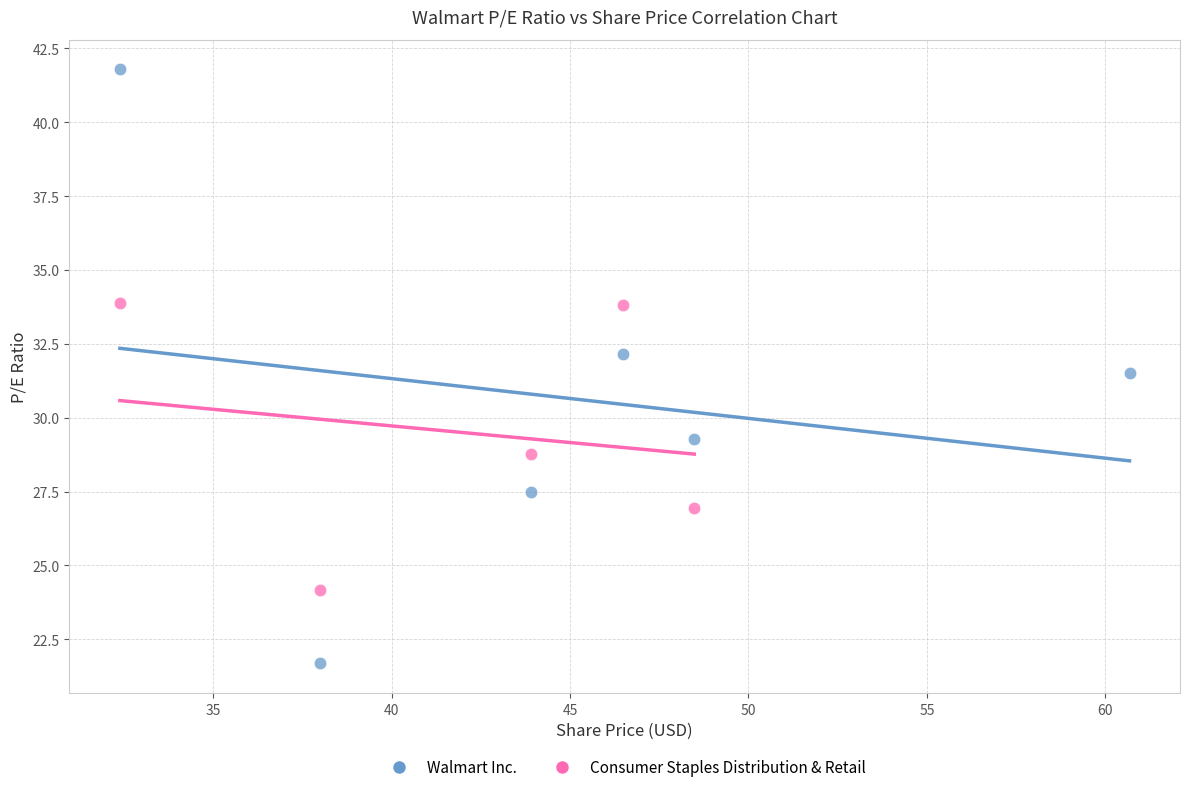

Which series reaches the minimum Y coordinate?

Walmart Inc.